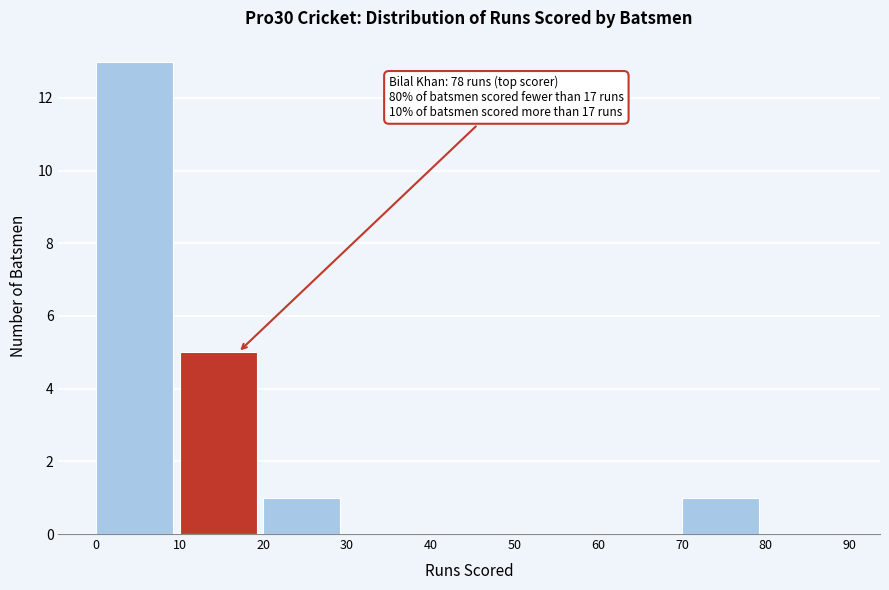

Which range on the x-axis has the tallest bar?

0 to 10